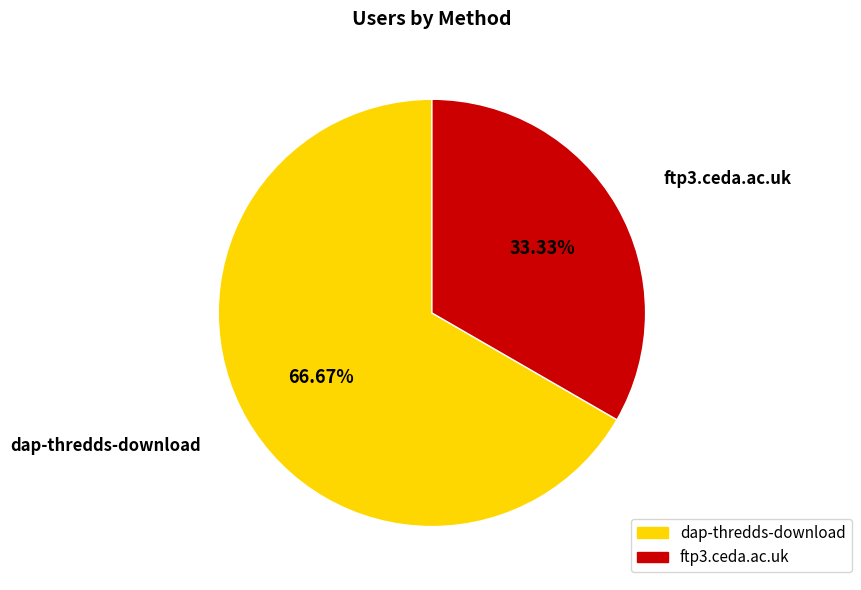

Combined, do dap-thredds-download and ftp3.ceda.ac.uk account for over 50%?

Yes